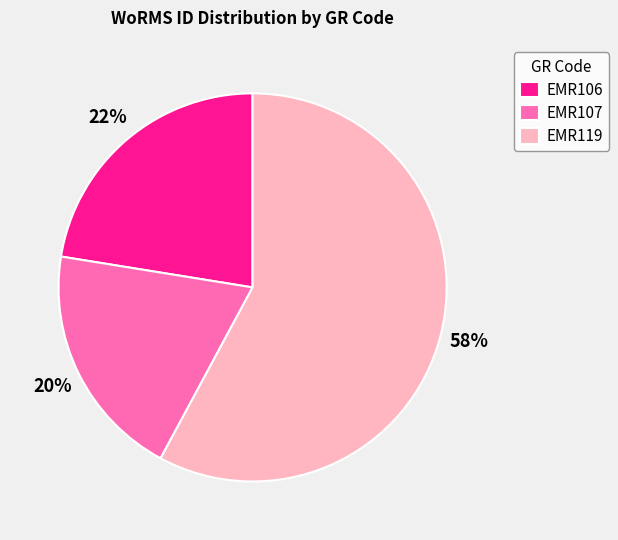

Do EMR119 and EMR107 together represent more than half of the pie?

Yes